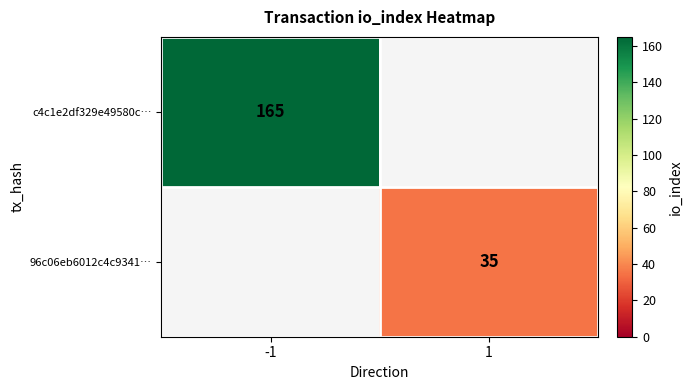

True or false: 96c06eb6012c4c9341… has a value of 57 at 1.

False